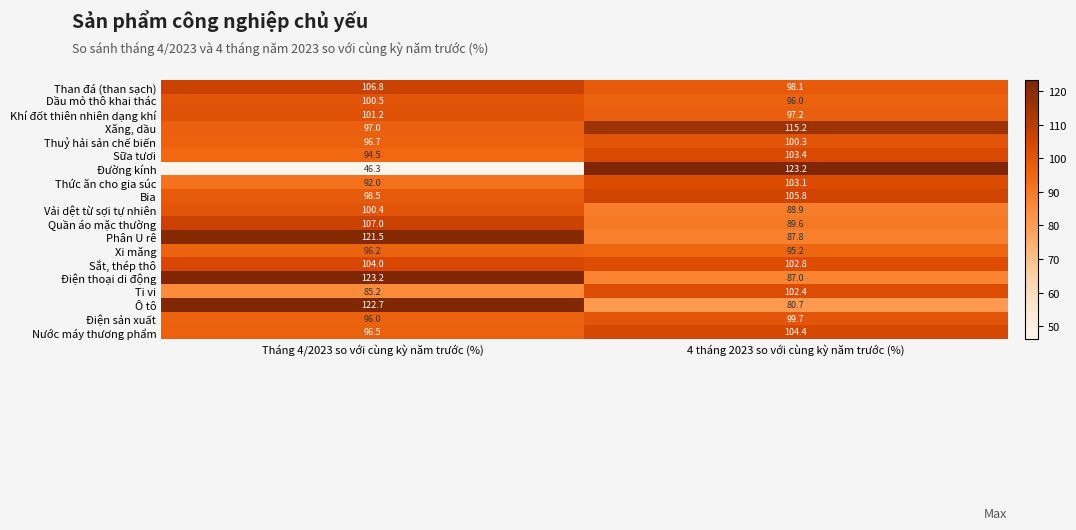

Count the number of data series in this chart.

19